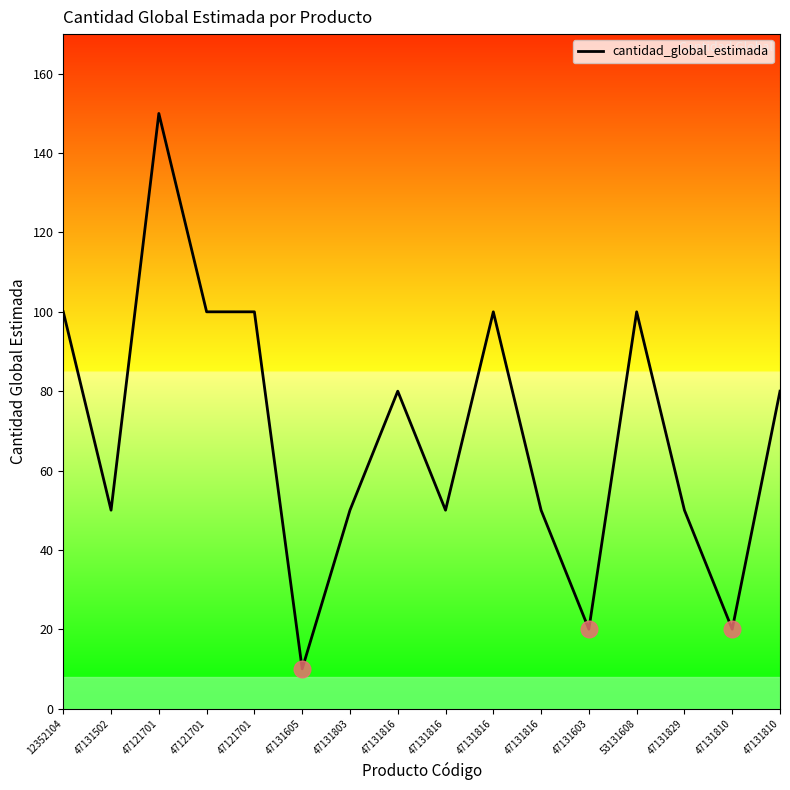

Which label corresponds to the largest value in the chart?

47121701